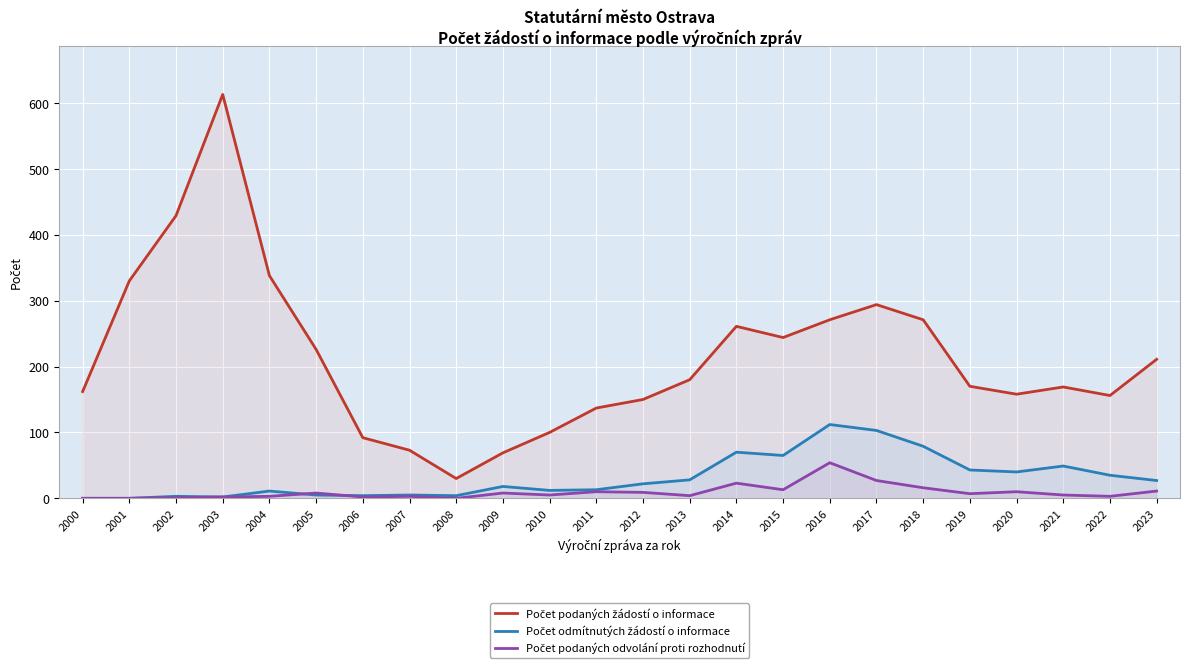

Does the chart display data point markers on the line(s)?

No